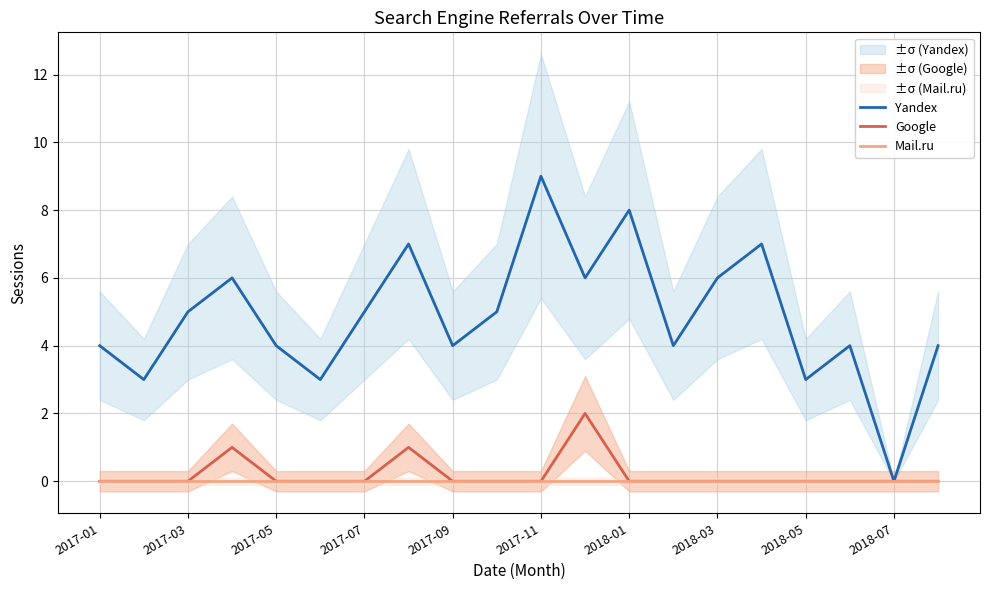

The Google series shows 0 at 2018-07. True or false?

True